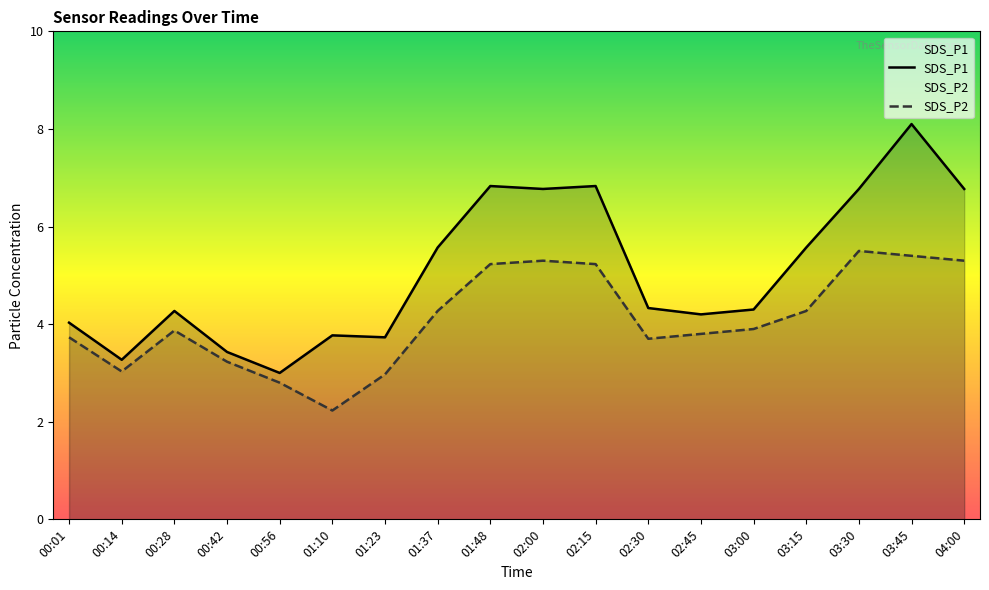

Reading left to right, extract all data points from this chart.

SDS_P1: 00:01=4.0	00:14=3.3	00:28=4.3	00:42=3.4	00:56=3.0	01:10=3.8	01:23=3.7	01:37=5.6	01:48=6.8	02:00=6.8	02:15=6.8	02:30=4.3	02:45=4.2	03:00=4.3	03:15=5.6	03:30=6.8	03:45=8.1	04:00=6.8
SDS_P2: 00:01=3.7	00:14=3.0	00:28=3.9	00:42=3.2	00:56=2.8	01:10=2.2	01:23=3.0	01:37=4.3	01:48=5.2	02:00=5.3	02:15=5.2	02:30=3.7	02:45=3.8	03:00=3.9	03:15=4.3	03:30=5.5	03:45=5.4	04:00=5.3